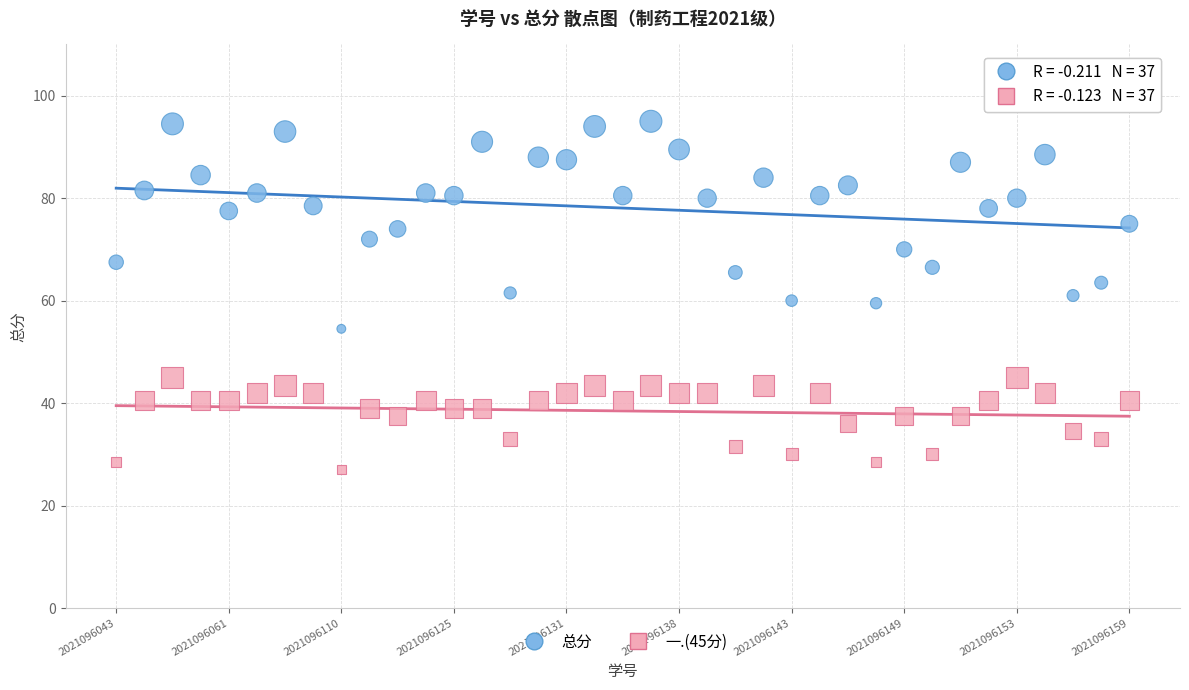

Which series reaches the minimum Y coordinate?

一.(45分)